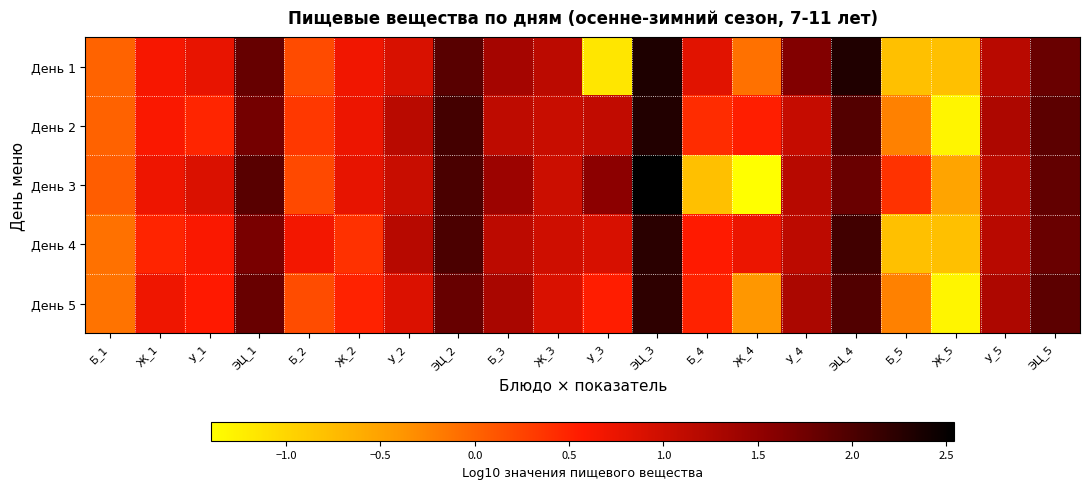

Between ЭЦ_2 and Б_4, which is larger?

ЭЦ_2